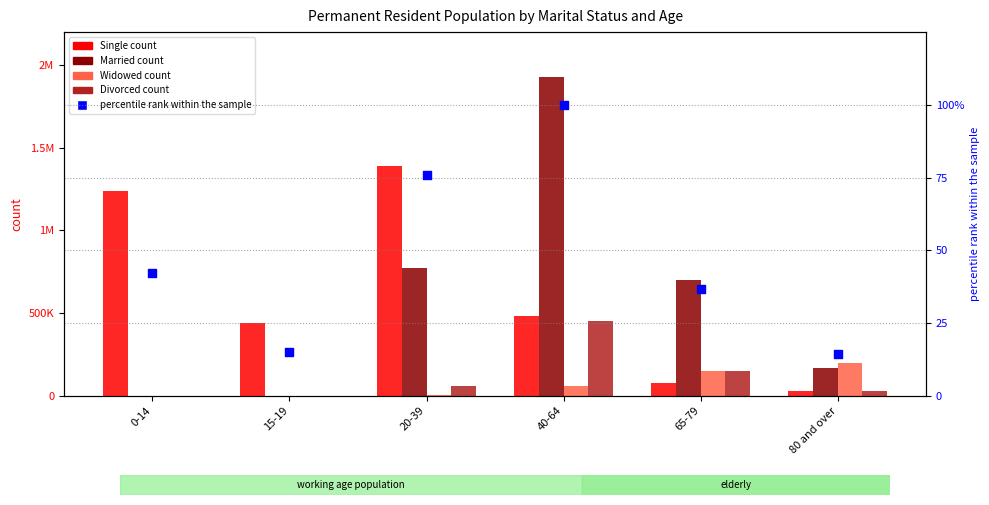

Which series has the largest total across all categories?

Single